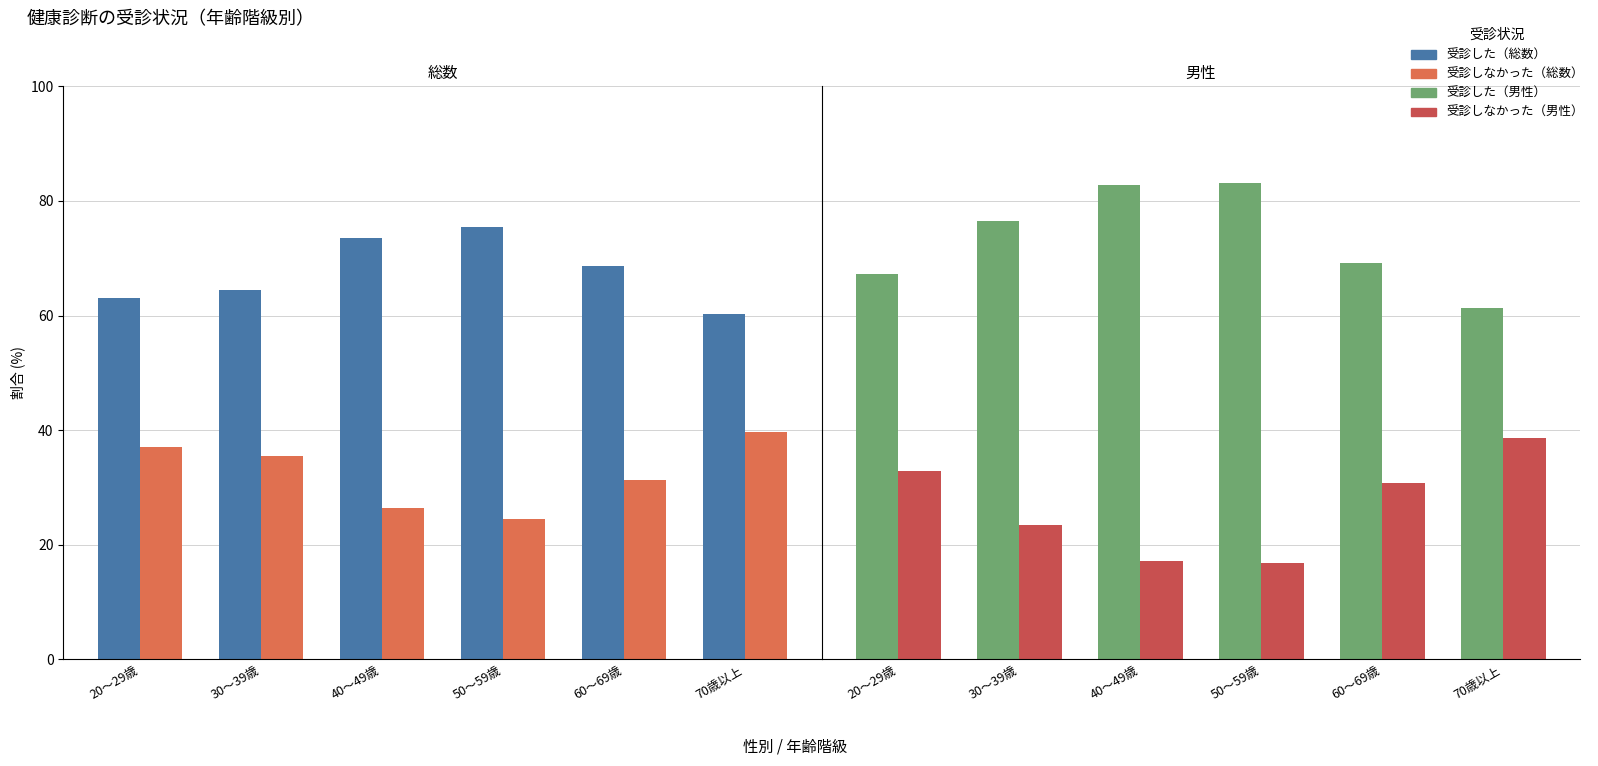

Does the chart contain stacked bars?

No